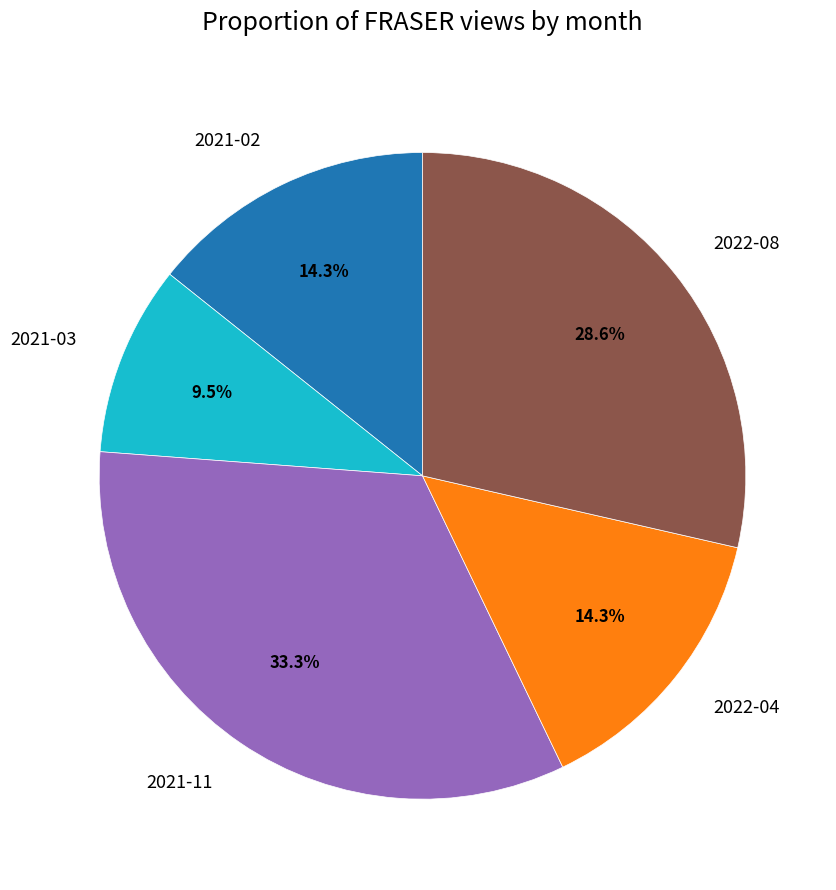

To the nearest percent, what is the average slice percentage?

20%